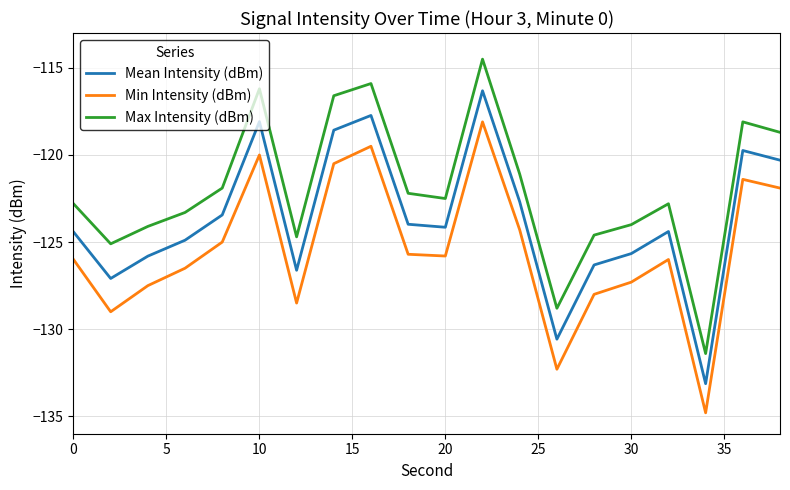

True or false: Max Intensity (dBm) and Mean Intensity (dBm) intersect in this chart.

False